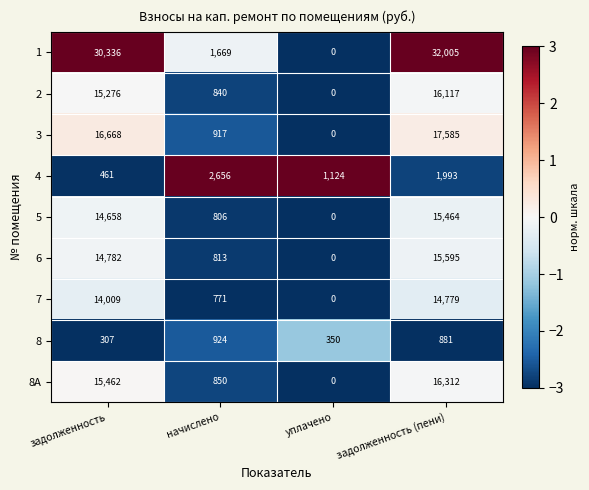

What value does the 8 series have at начислено, to the nearest 10?

920